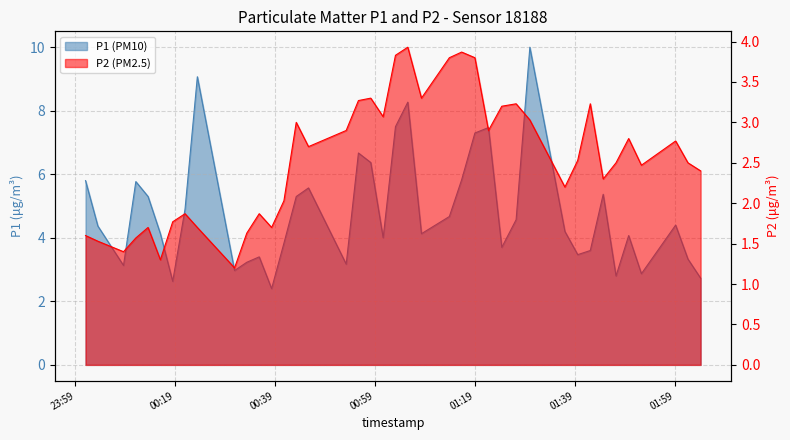

Does the chart display data point markers on the line(s)?

No